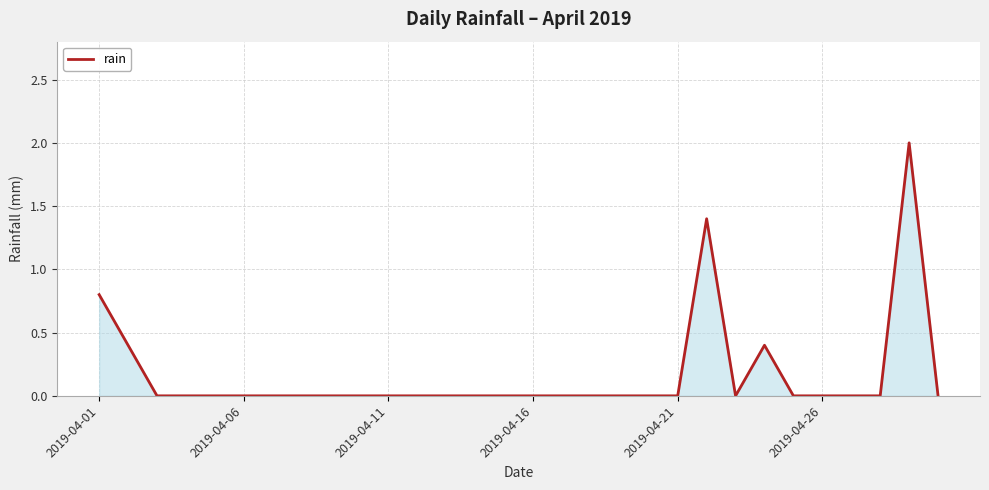

What is the difference between the maximum and minimum values?

2.0